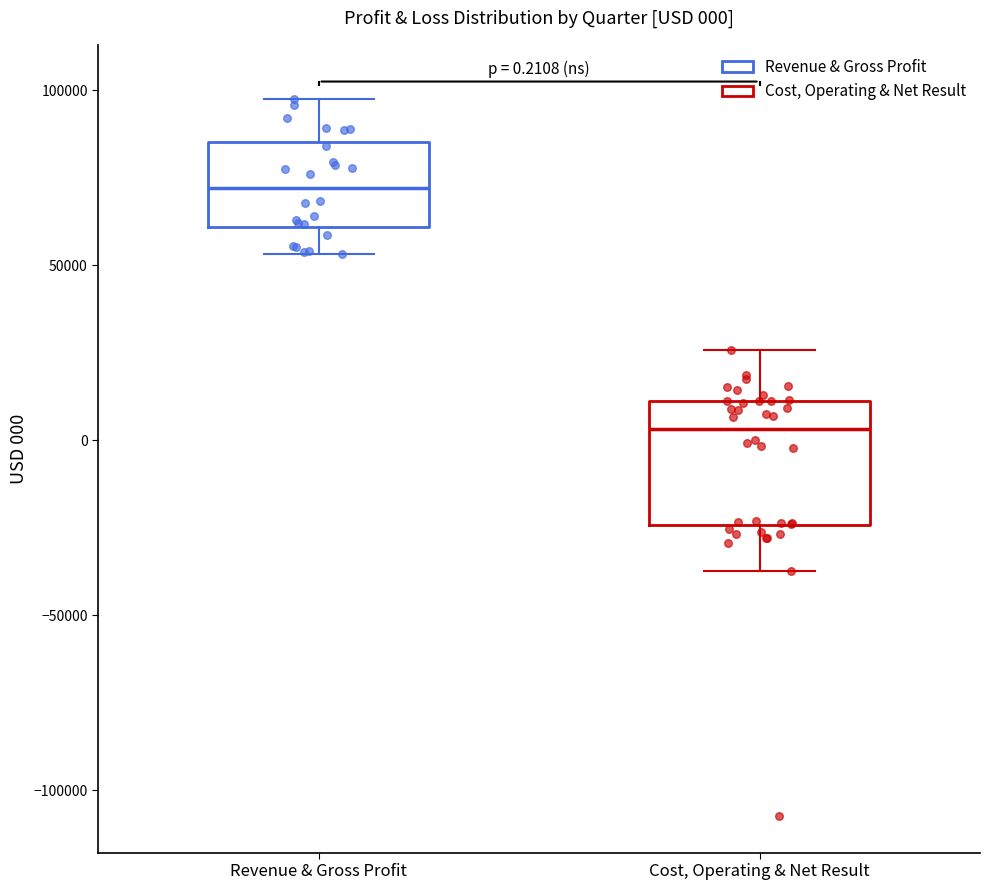

Which box's median line is the lowest?

Cost, Operating & Net Result